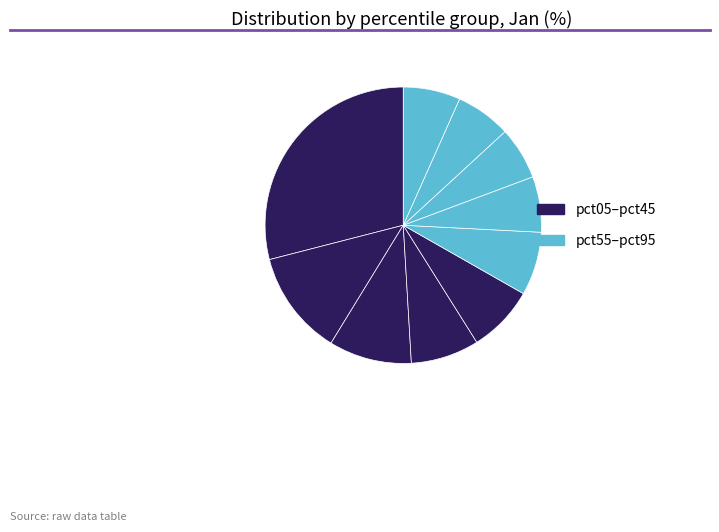

How many slices are in this pie chart?

10